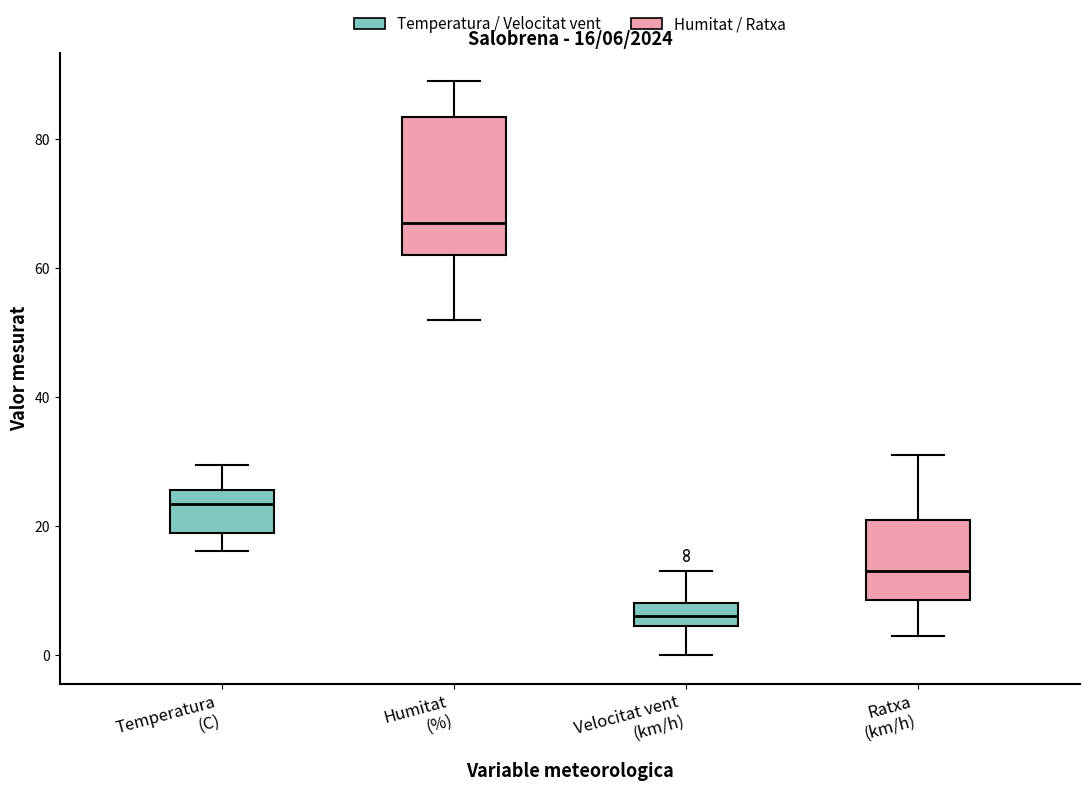

Which box is the tallest, from its lower edge to its upper edge?

Humitat (%)